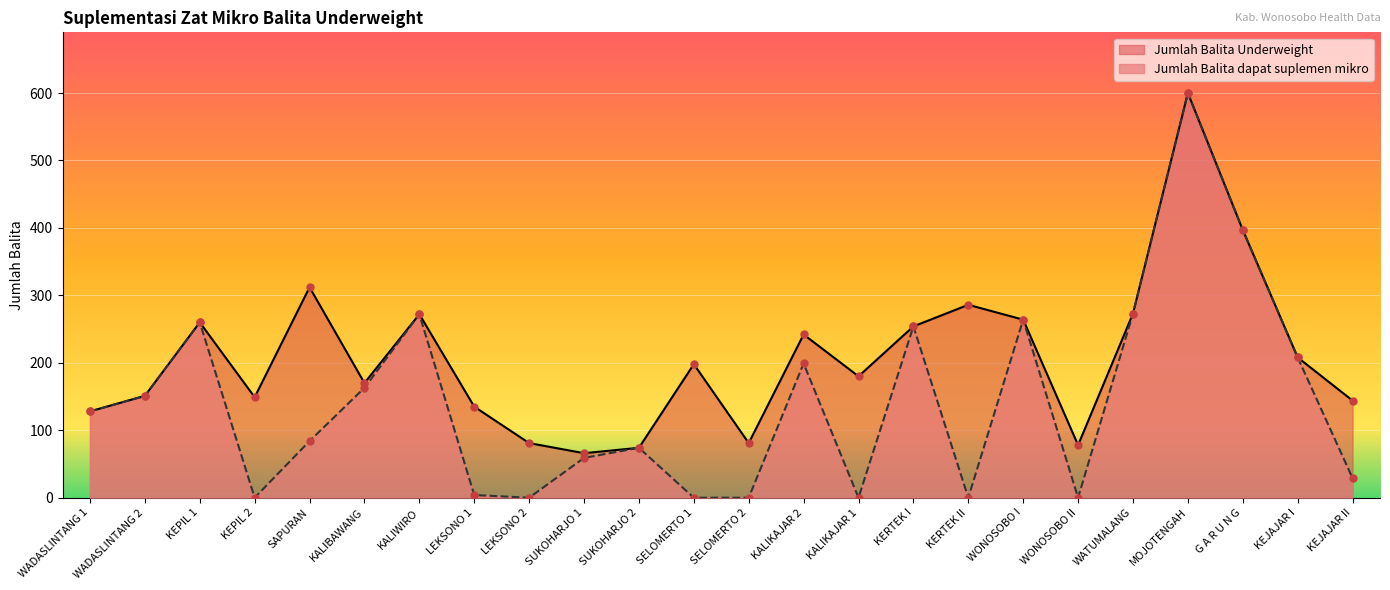

What is the average value of the Jumlah Balita dapat suplemen mikro series?

142